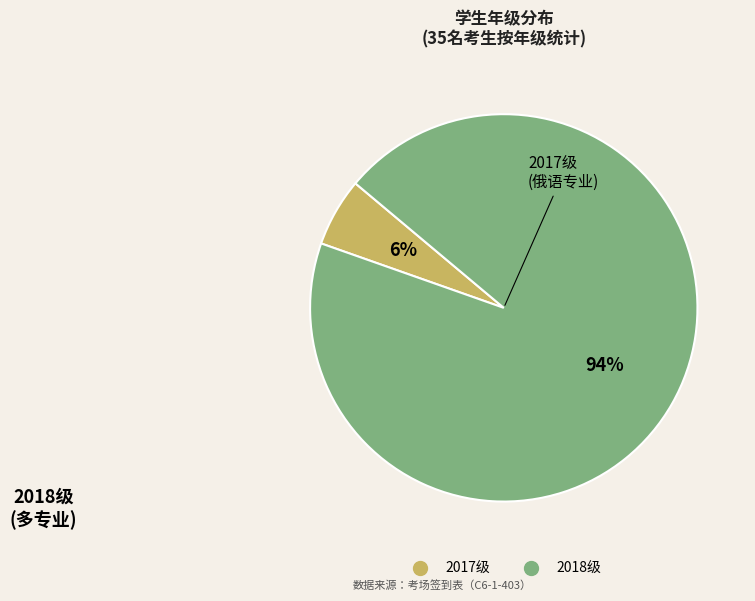

What percentage is the 2017级 slice, to the nearest percent?

6%